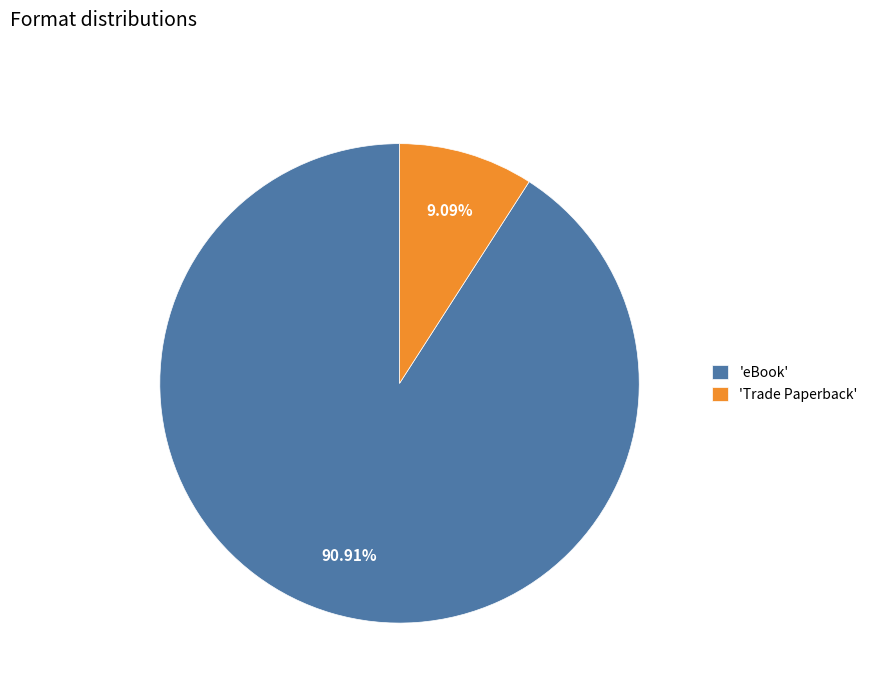

Which slice represents more than half of the pie?

'eBook'